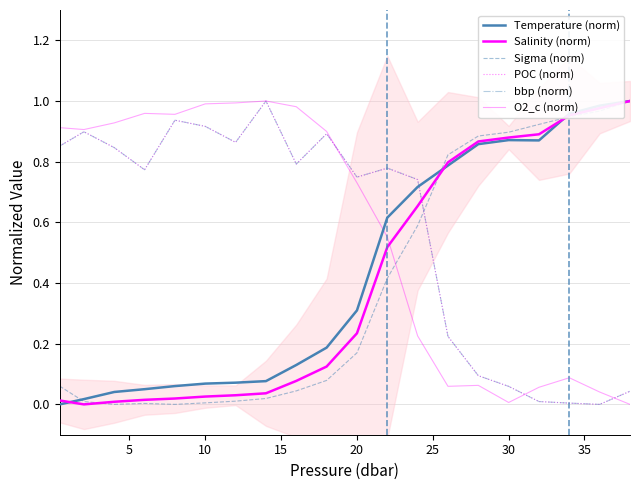

What are all the series names shown in the legend?

Temperature (norm), Salinity (norm), Sigma (norm), POC (norm), bbp (norm), O2_c (norm)